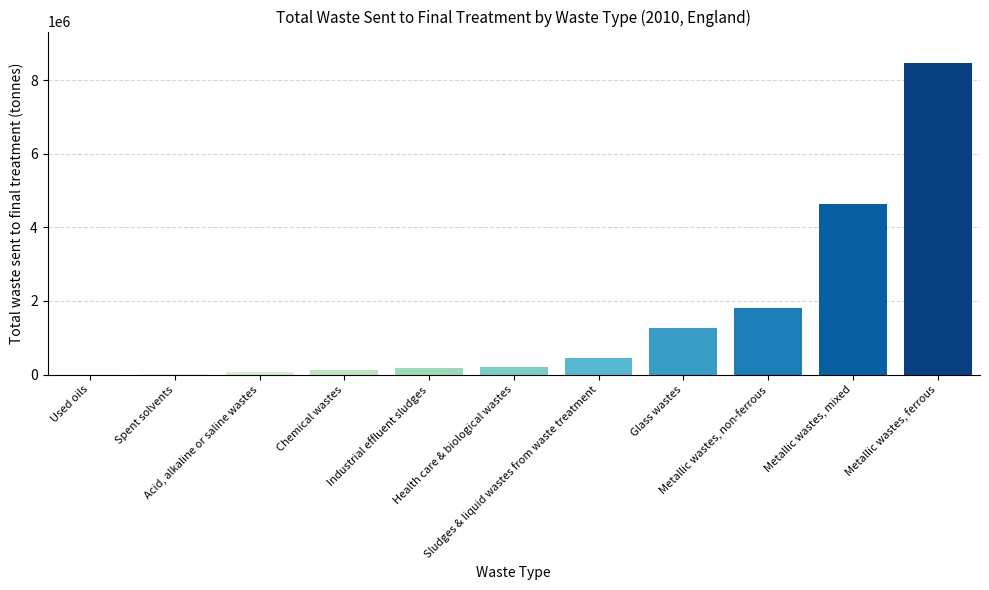

The value at Glass wastes is 1267478.4. True or false?

True